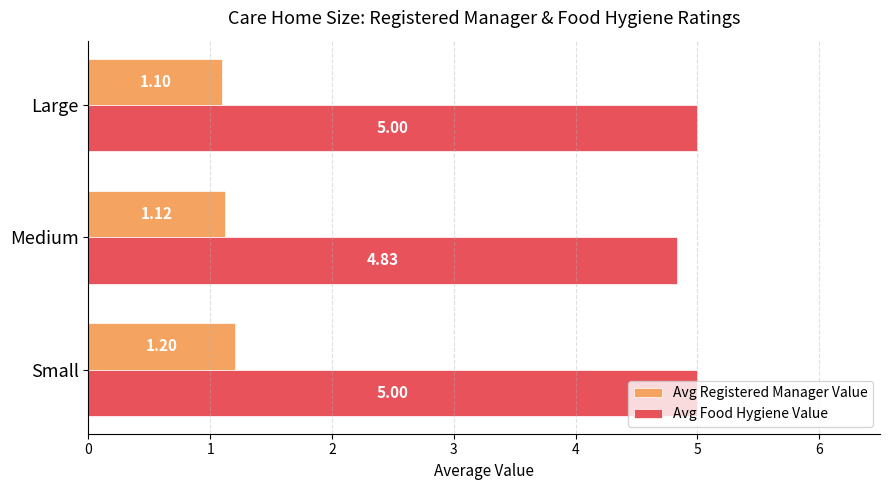

Rank the series by their average value, from highest to lowest.

Avg Food Hygiene Value, Avg Registered Manager Value